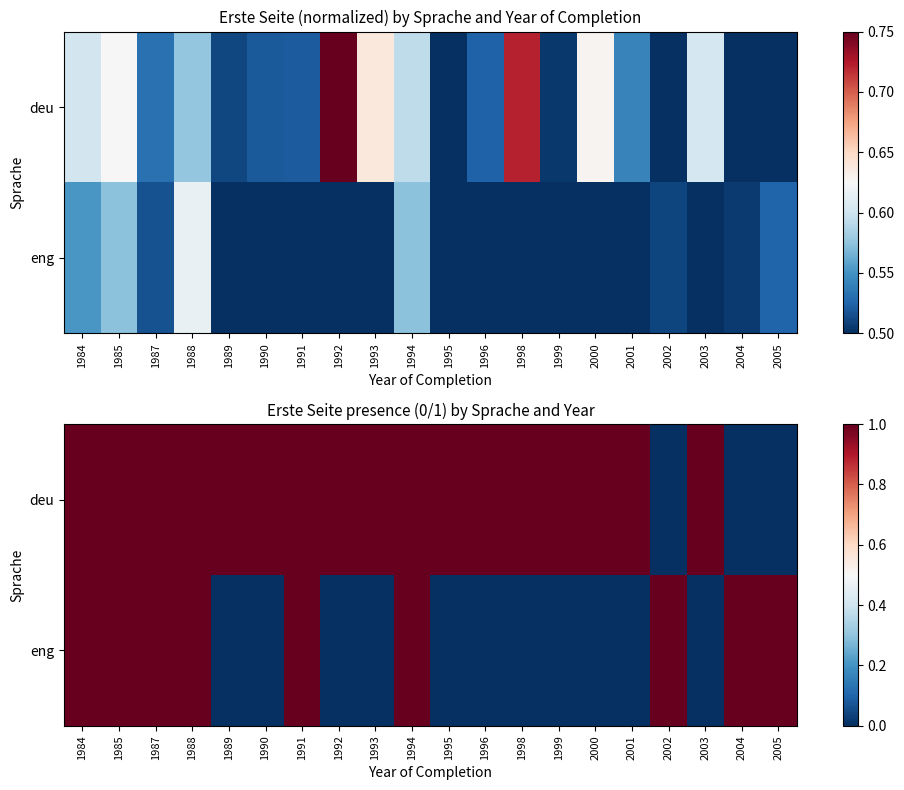

Is it true that deu equals 1 at 1985?

False